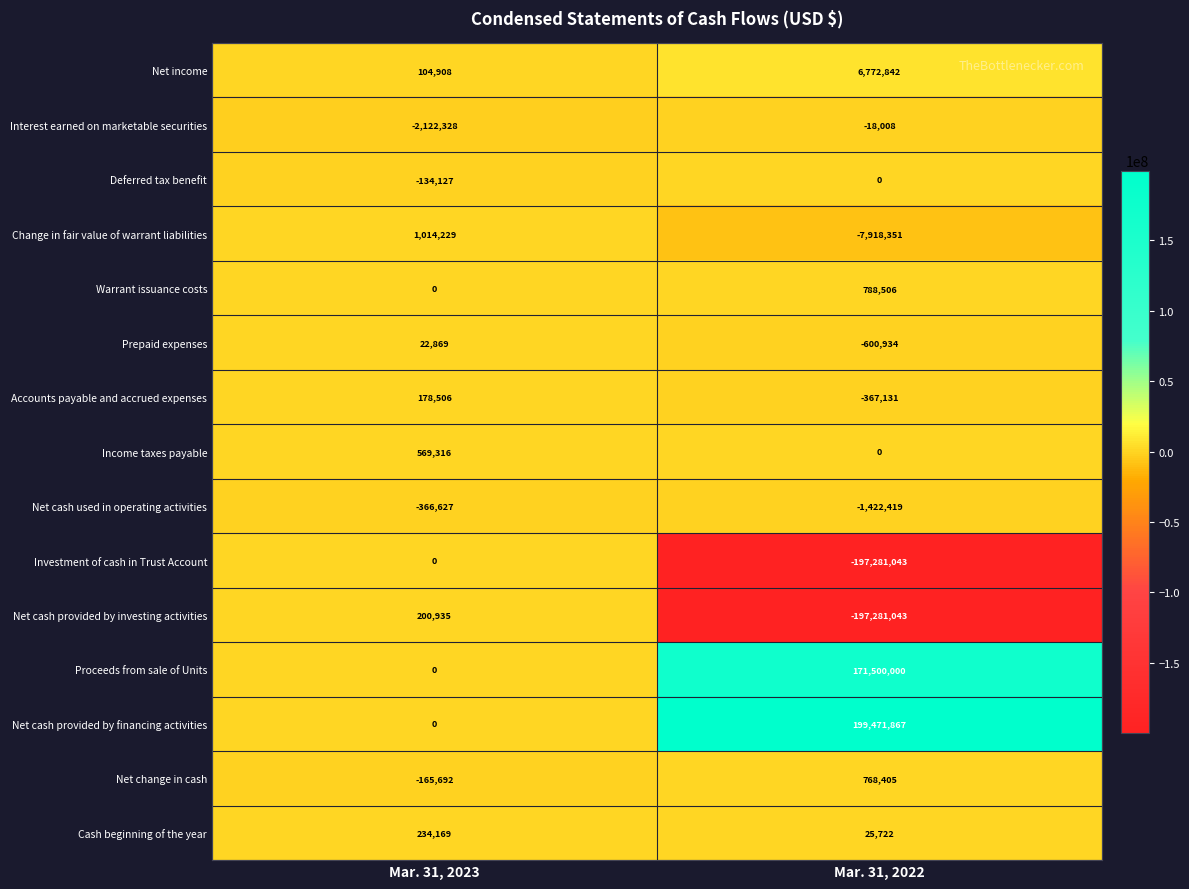

What is the difference between the highest and lowest values at Mar. 31, 2023?

3136557